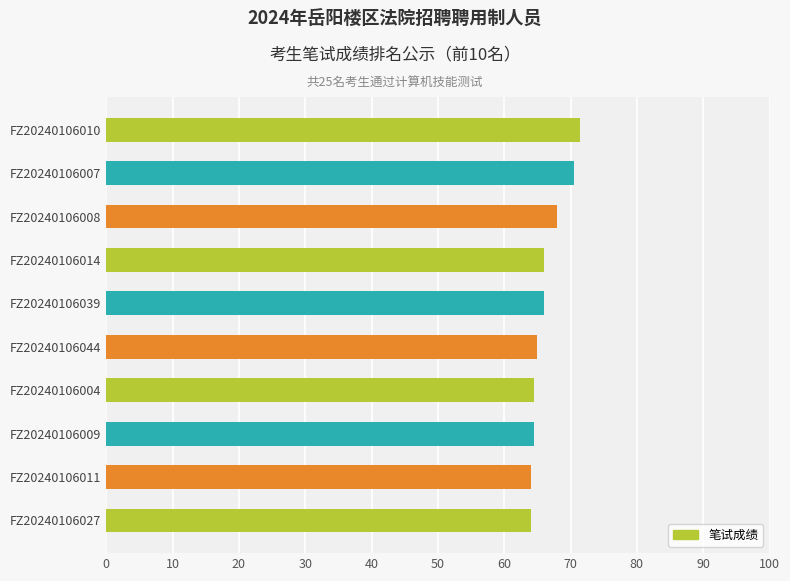

What value does the data have at FZ20240106008?

68.0